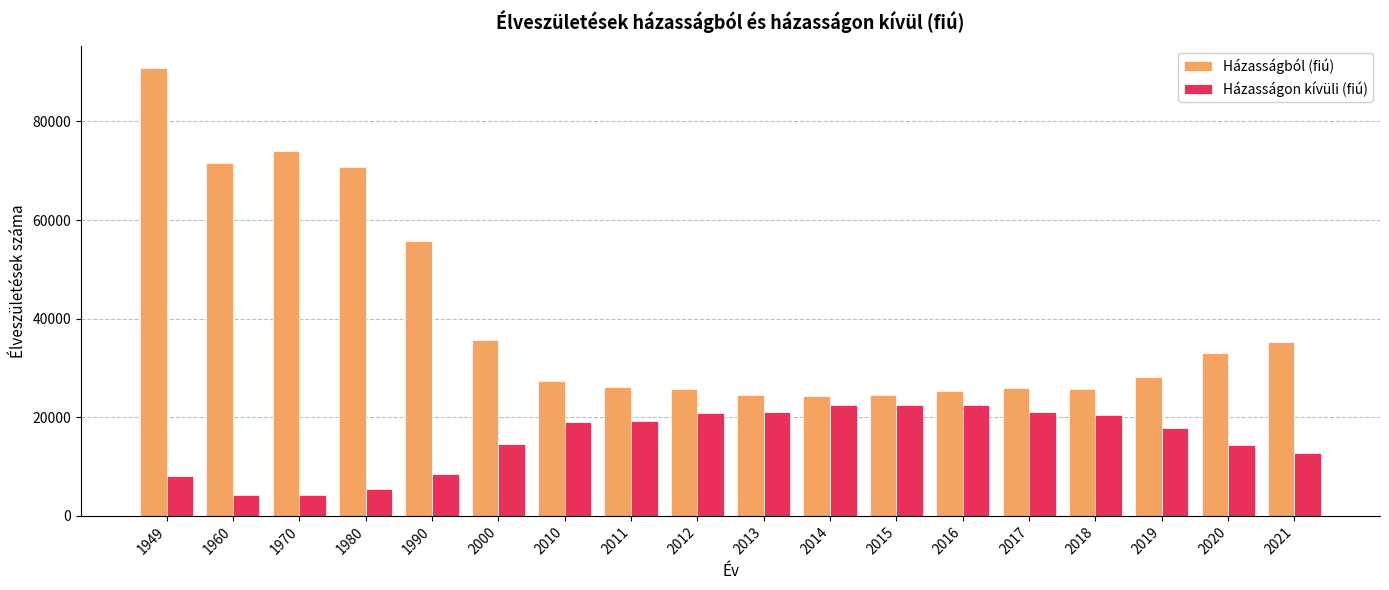

What is the difference between the second highest and minimum values in the Házasságból (fiú) series?

49635